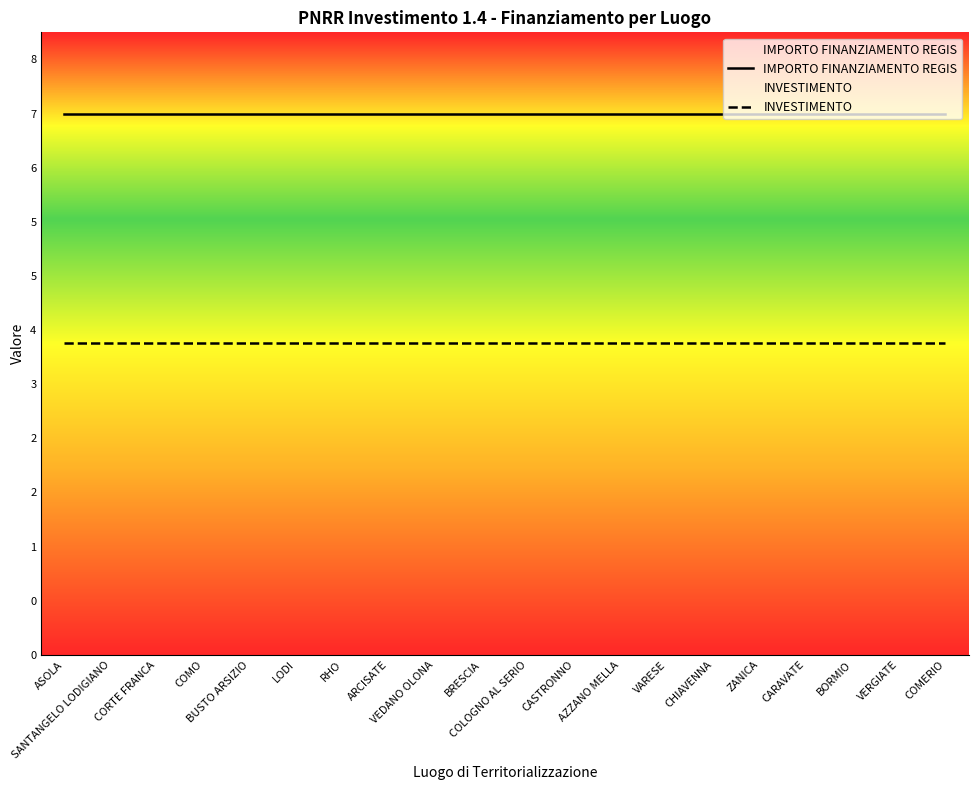

At how many categories does at least one series exceed 5?

20